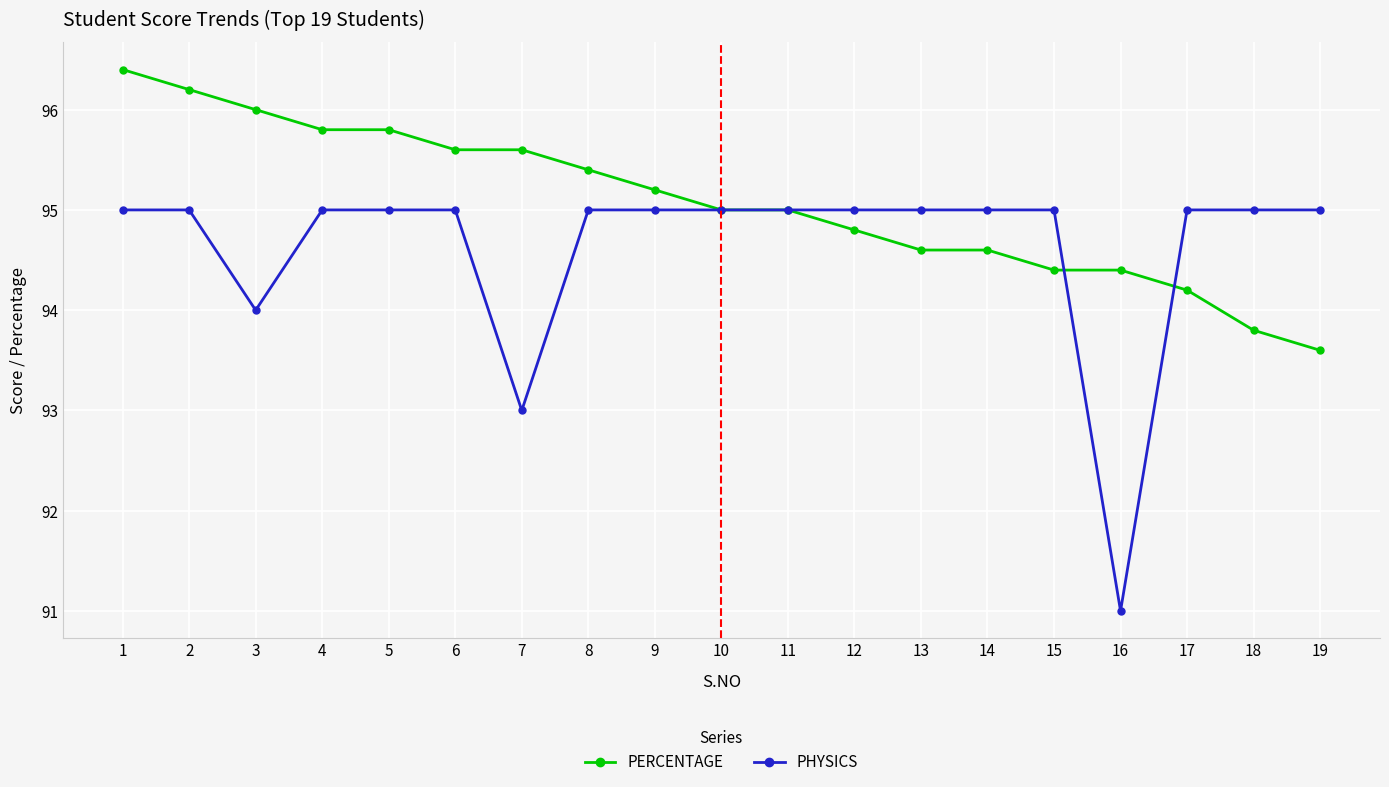

What is the maximum value for PERCENTAGE?

96.4